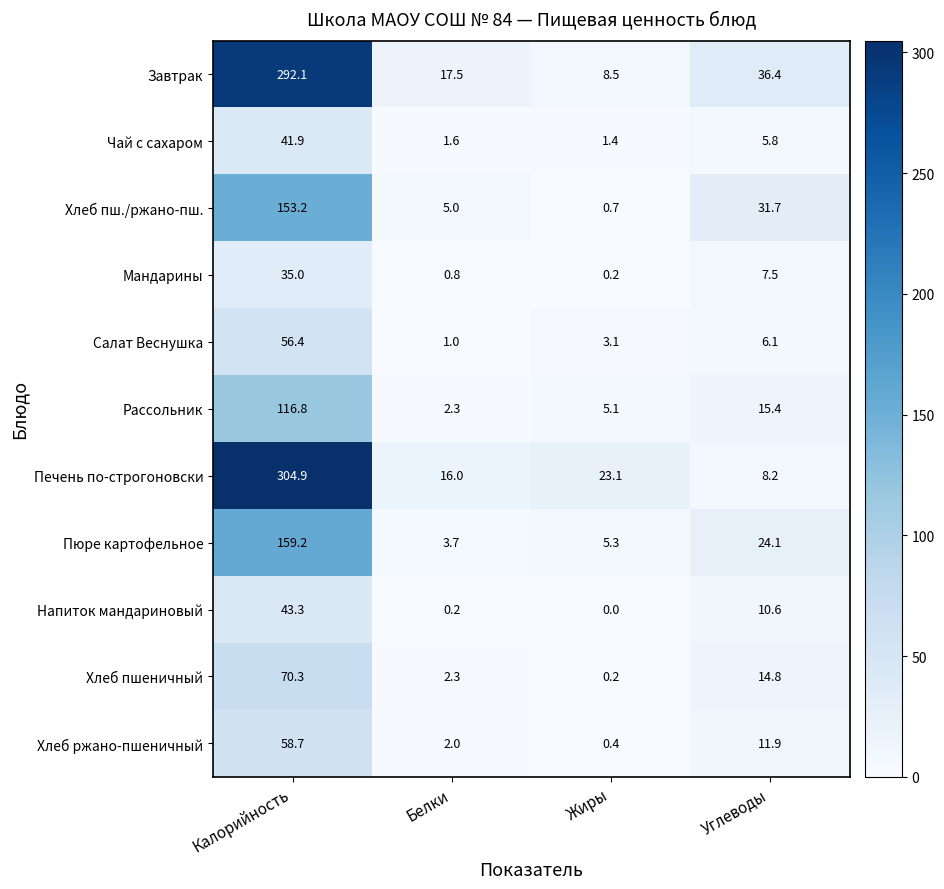

Which series has the largest range (max minus min)?

Печень по-строгоновски